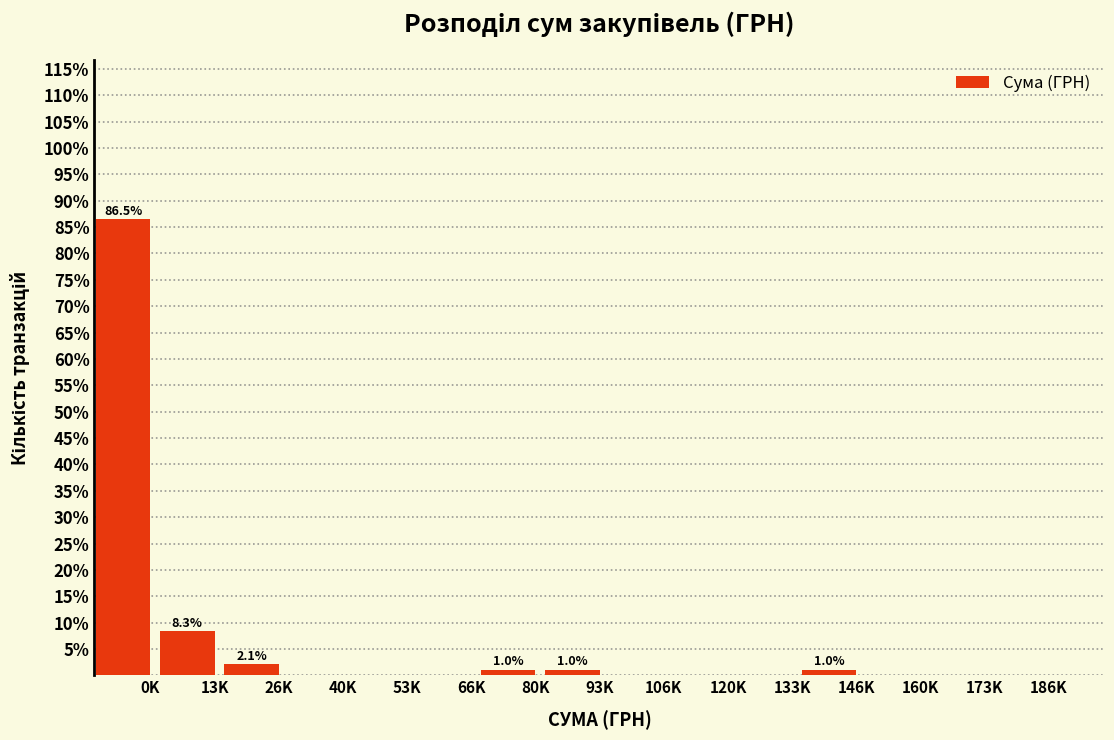

Reading left to right, list all the values displayed in this chart.

0K=86.5	13K=8.3	26K=2.1	40K=0.0	53K=0.0	66K=0.0	80K=1.0	93K=1.0	106K=0.0	120K=0.0	133K=0.0	146K=1.0	160K=0.0	173K=0.0	186K=0.0